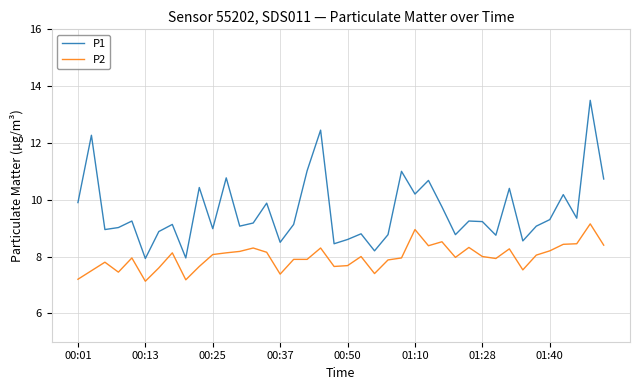

Rank the series by their maximum value, from lowest to highest.

P2, P1